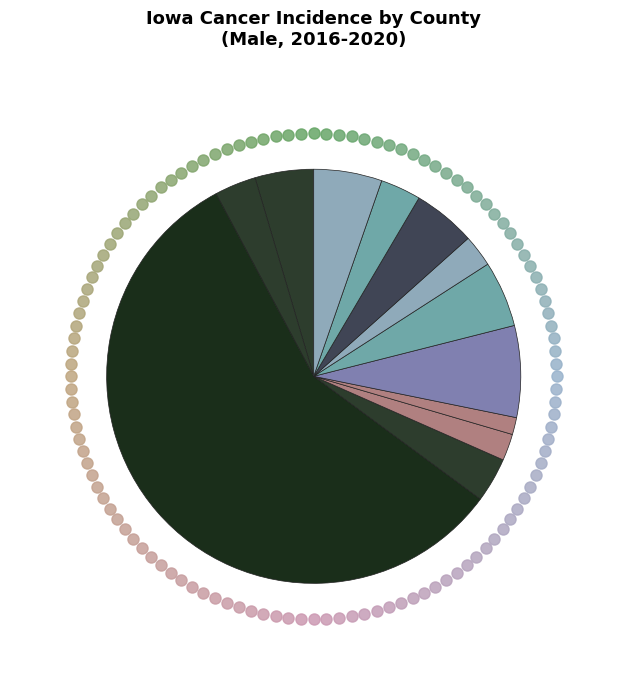

How many segments does this pie chart have?

12